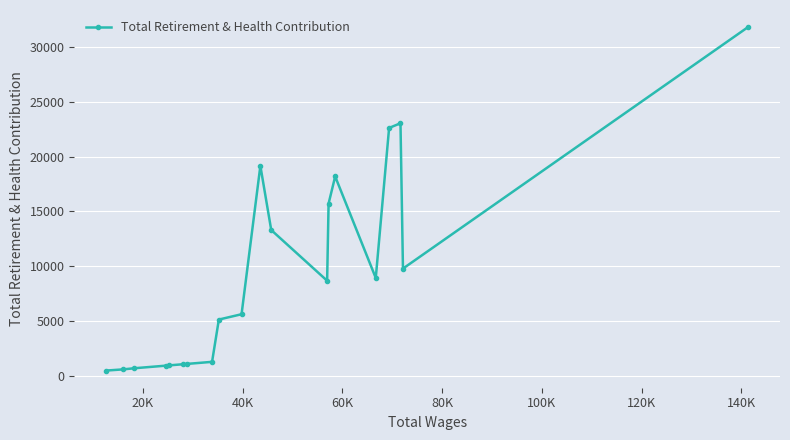

What is the value of the 14th point from the left?

15720